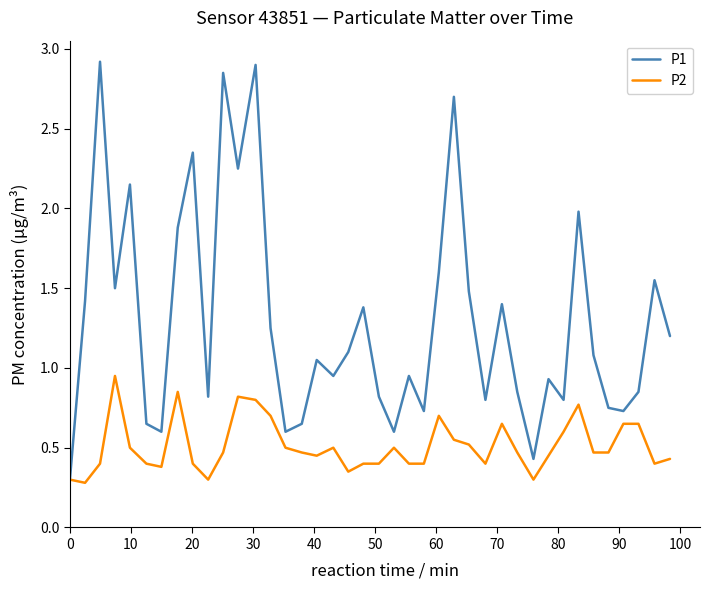

Which series has the widest spread of values?

P1